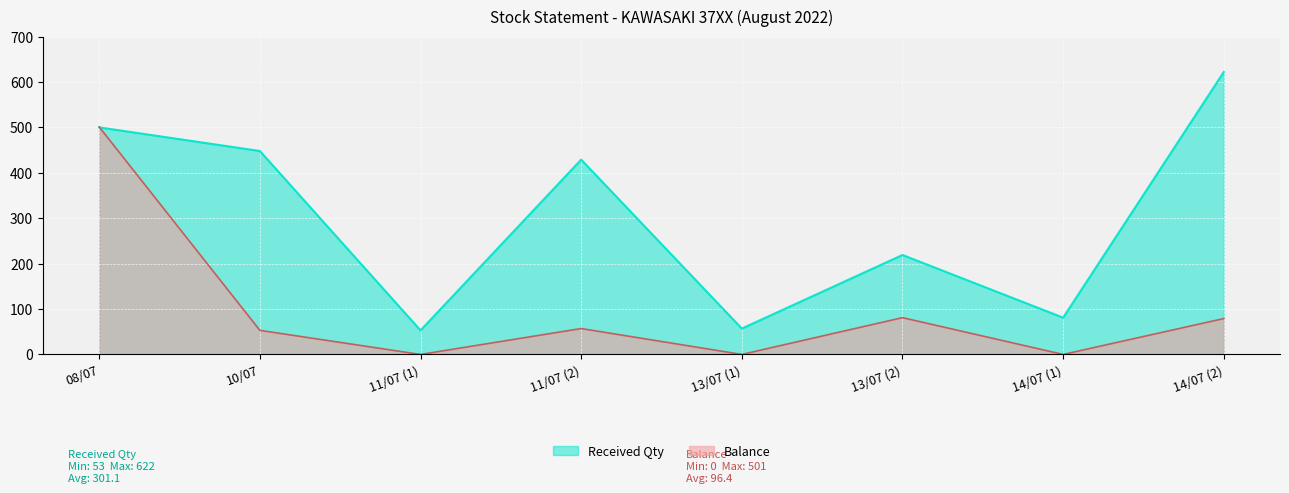

Which series has the largest range (max minus min)?

Received Qty